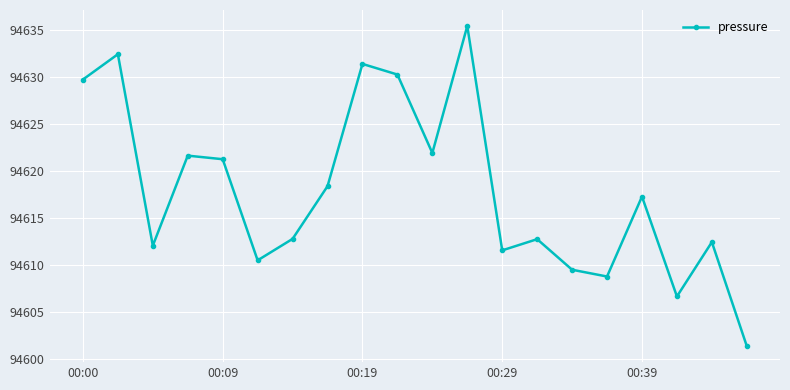

What is the value of the 11th point from the left?

94621.9